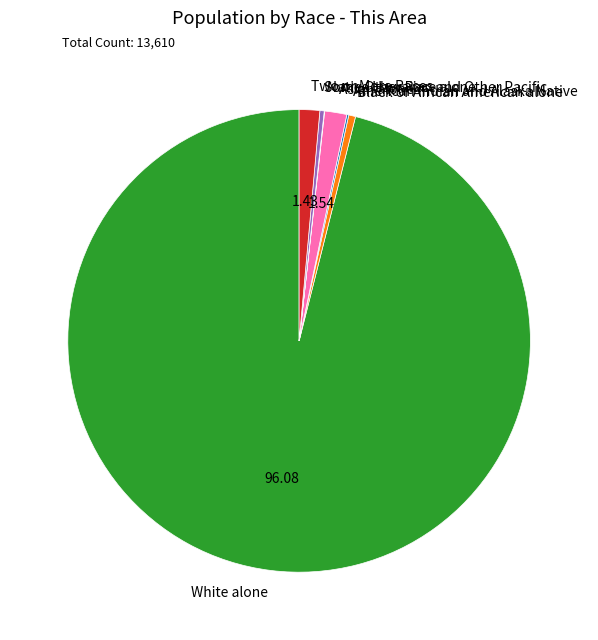

What is the largest slice in the pie chart?

White alone